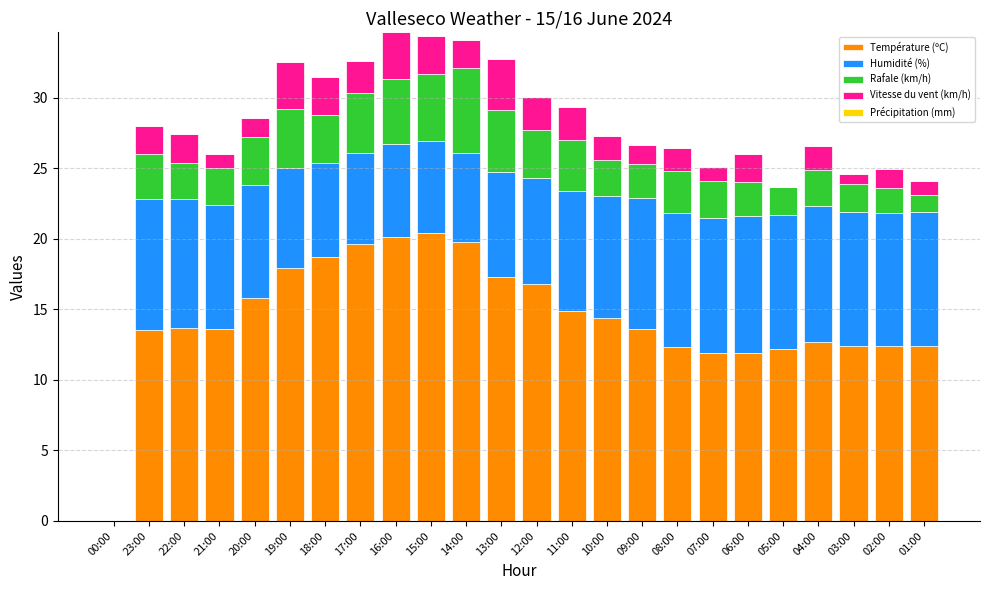

What is the total value across all series at 13:00?

32.8